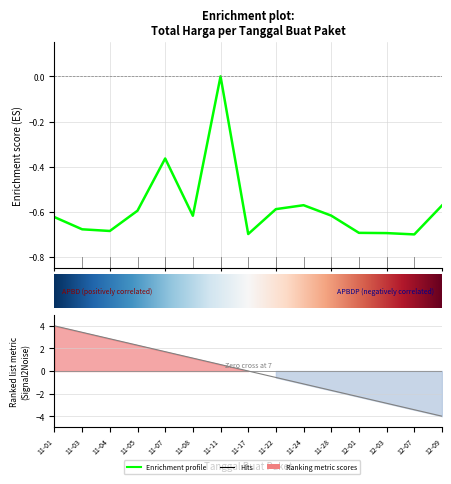

How many values are between 0 and 1?

1